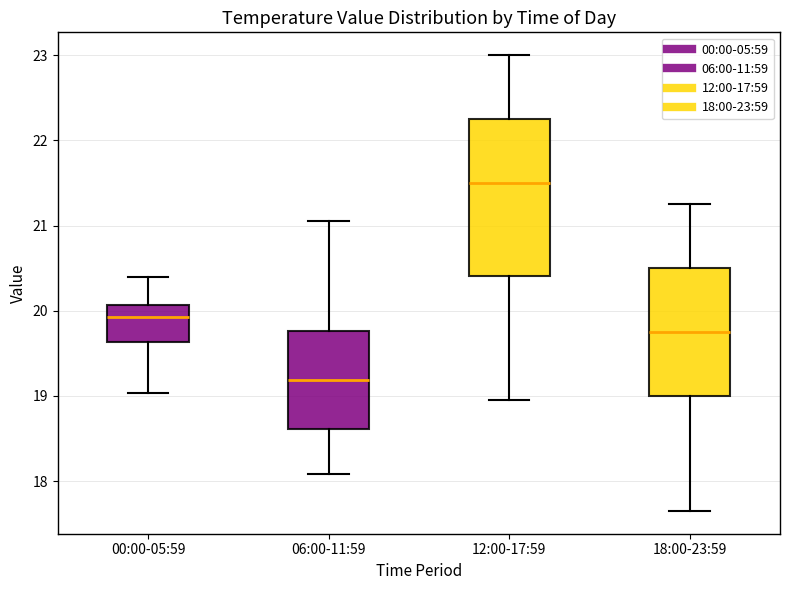

Which box's median line is the highest?

12:00-17:59